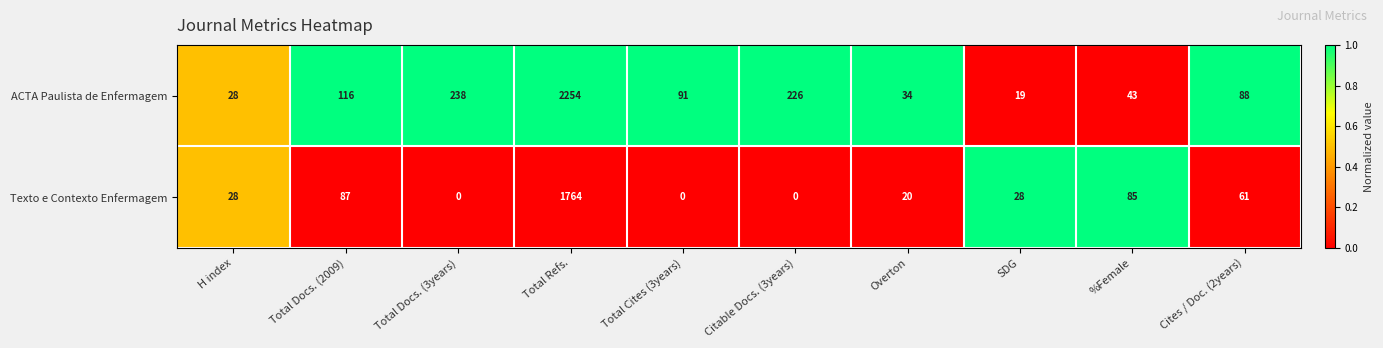

What is the difference between the maximum and minimum values in the Texto e Contexto Enfermagem series?

1764